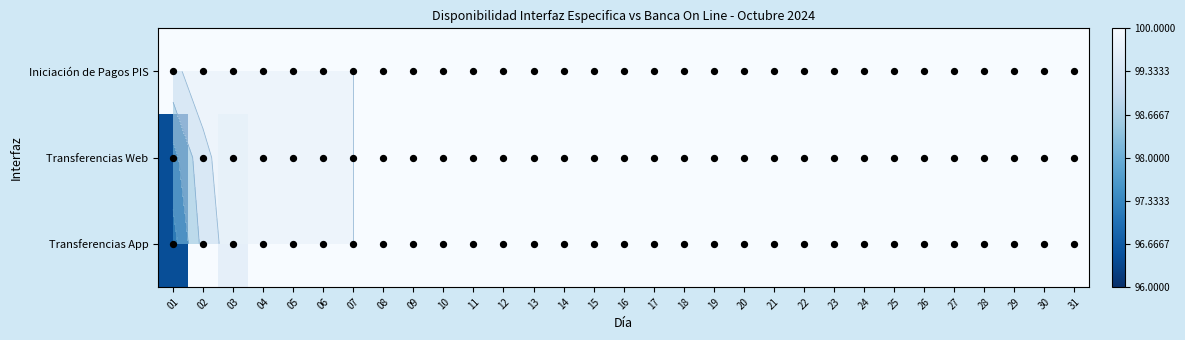

Count the number of categories in the chart.

31